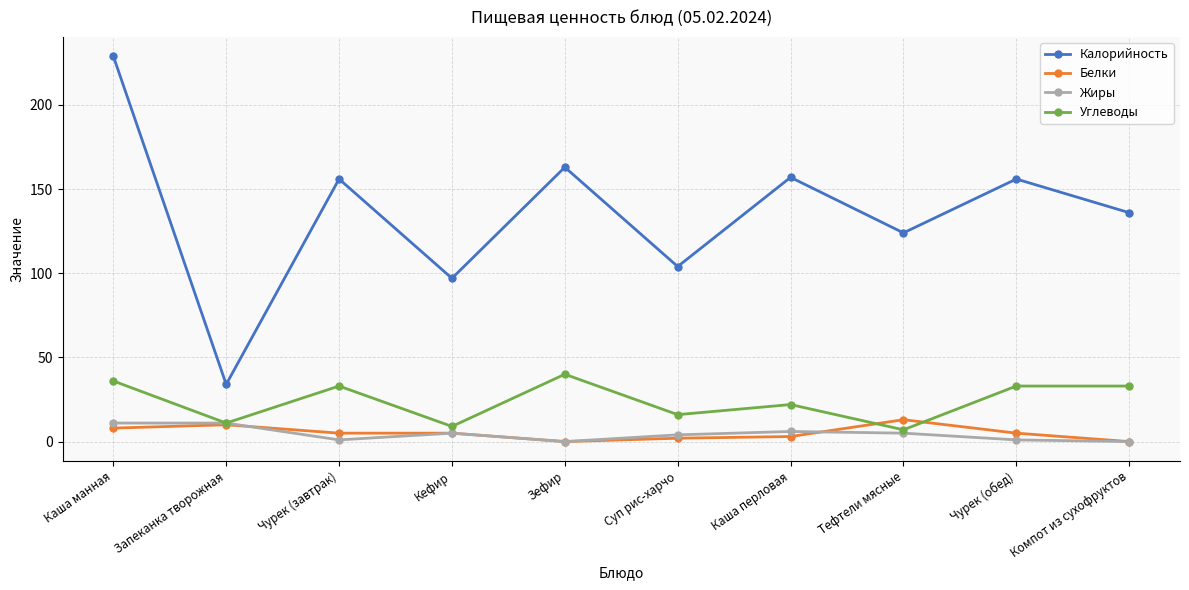

At which category is the sum across all series the highest?

Каша манная